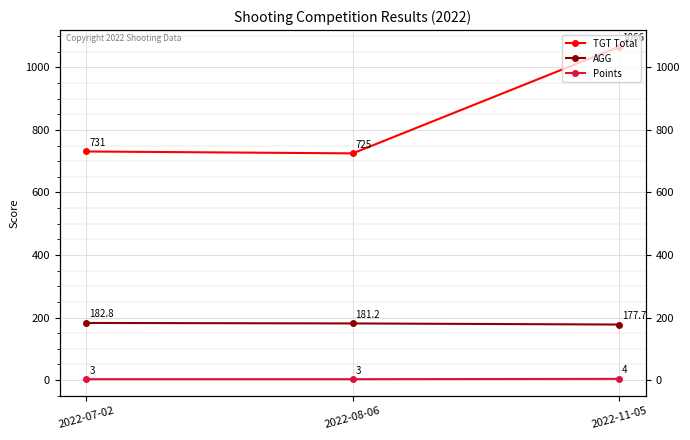

What are all the series names shown in the legend?

TGT Total, AGG, Points